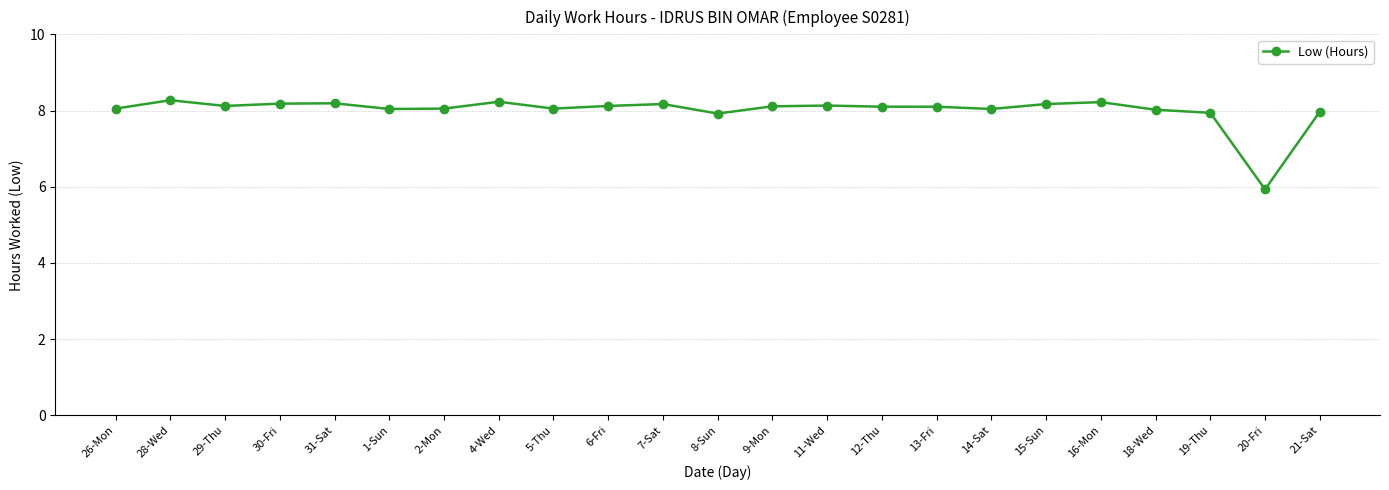

True or false: the data shows 13.7 at 5-Thu.

False